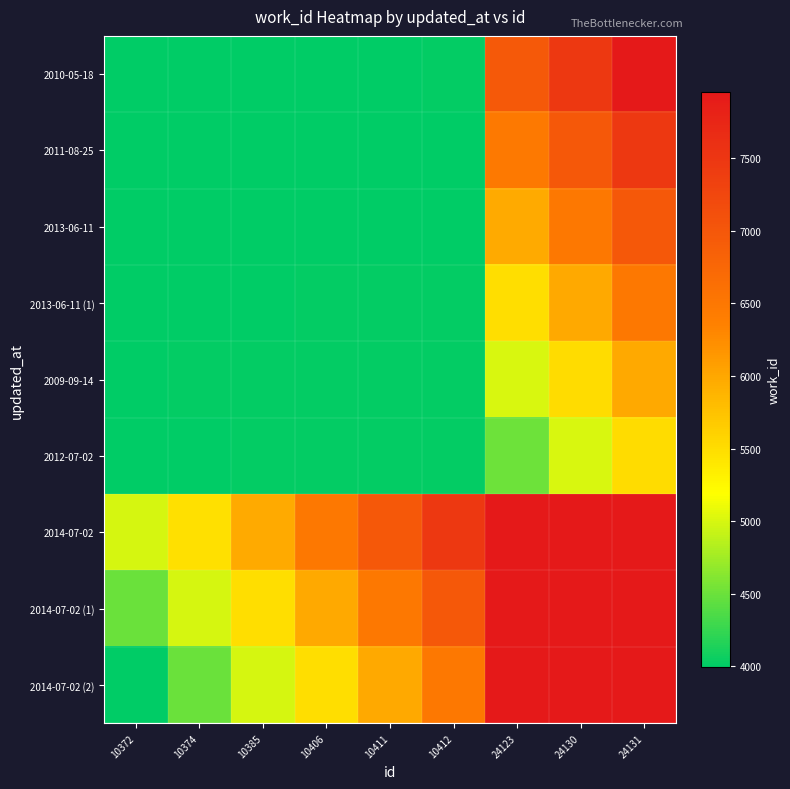

Reading left to right, list all the values displayed in this chart.

2010-05-18: 10372=3995.0	10374=3995.0	10385=3994.8	10406=4000.6	10411=4007.5	10412=4010.6	24123=6964.2	24130=7461.8	24131=7957.0
2011-08-25: 10372=3995.0	10374=3995.0	10385=3994.9	10406=3998.8	10411=4004.4	10412=4007.5	24123=6469.4	24130=6966.5	24131=7461.8
2013-06-11: 10372=3994.2	10374=3994.1	10385=3994.0	10406=3996.0	10411=4000.5	10412=4003.8	24123=5974.0	24130=6470.9	24131=6966.2
2013-06-11 (1): 10372=4004.4	10374=4006.2	10385=4008.0	10406=4010.0	10411=4011.2	10412=4012.5	24123=5489.0	24130=5983.5	24131=6476.9
2009-09-14: 10372=4007.5	10374=4010.6	10385=4013.5	10406=4018.8	10411=4020.0	10412=4020.0	24123=5003.5	24130=5496.4	24131=5988.5
2012-07-02: 10372=4004.4	10374=4007.5	10385=4010.2	10406=4017.5	10411=4020.0	10412=4020.0	24123=4511.8	24130=5004.2	24131=5496.4
2014-07-02: 10372=4984.8	10374=5479.6	10385=5974.0	10406=6475.0	10411=6970.5	10412=7462.2	24123=7954.0	24130=7954.4	24131=7954.8
2014-07-02 (1): 10372=4490.2	10374=4985.5	10385=5480.1	10406=5983.5	10411=6480.6	10412=6972.8	24123=7956.6	24130=7957.0	24131=7957.0
2014-07-02 (2): 10372=3995.0	10374=4490.2	10385=4984.8	10406=5490.1	10411=5988.5	10412=6480.6	24123=7956.2	24130=7957.0	24131=7957.0